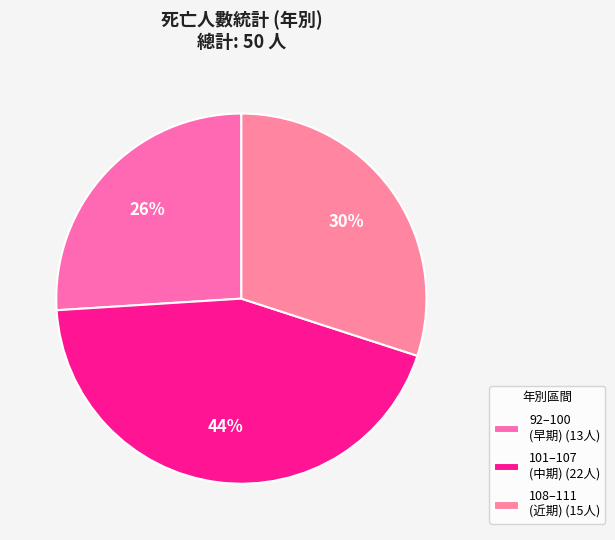

How many segments does this pie chart have?

3